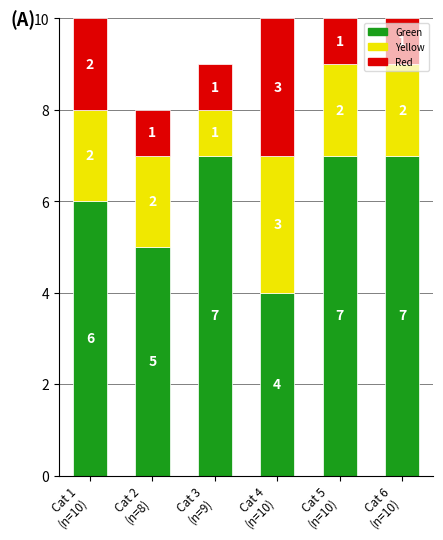

What is the sum of all Green values?

36